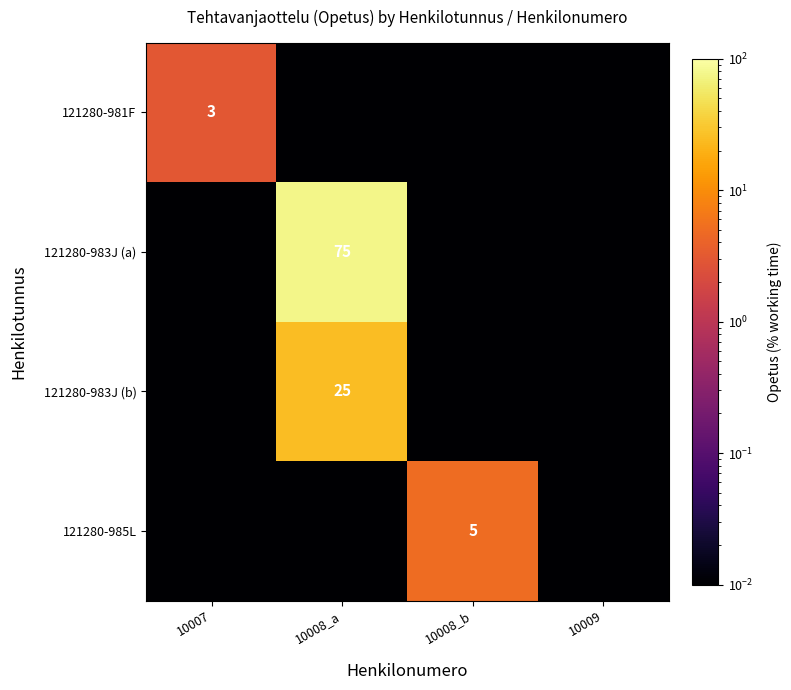

Rank the series at 10008_a from lowest to highest value.

121280-981F, 121280-985L, 121280-983J (b), 121280-983J (a)